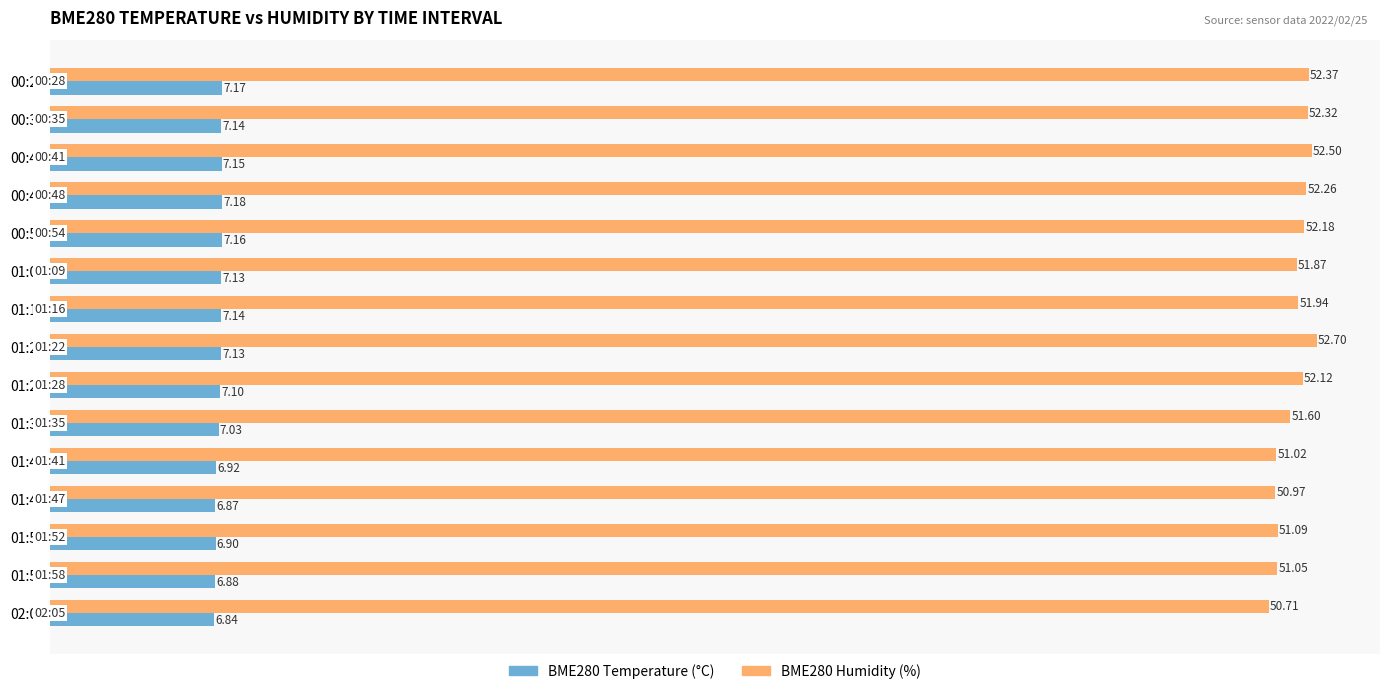

What is the difference between the highest and lowest values at 02:05?

43.9